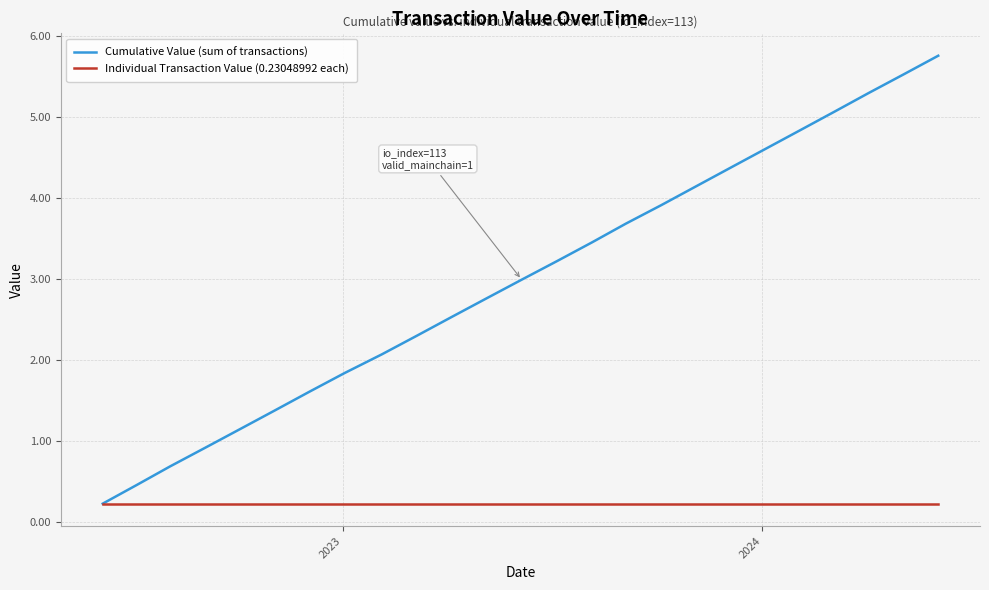

Which series has the largest range (max minus min)?

Cumulative Value (sum of transactions)